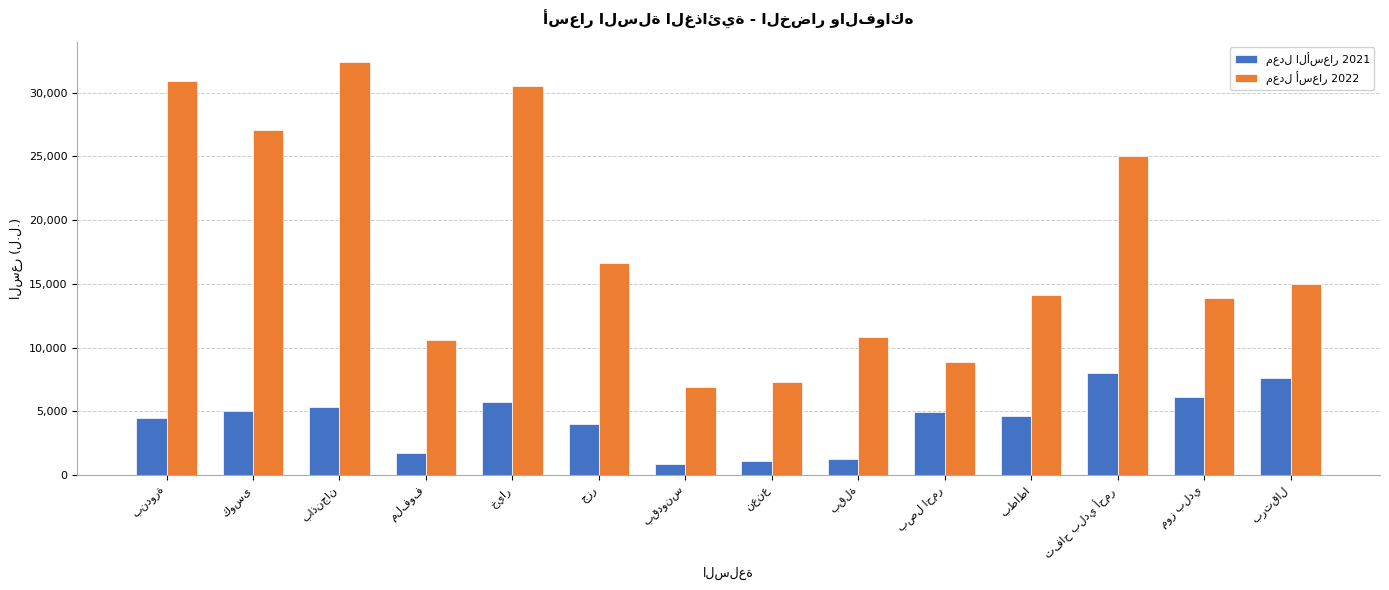

What is the smallest value displayed?

897.0